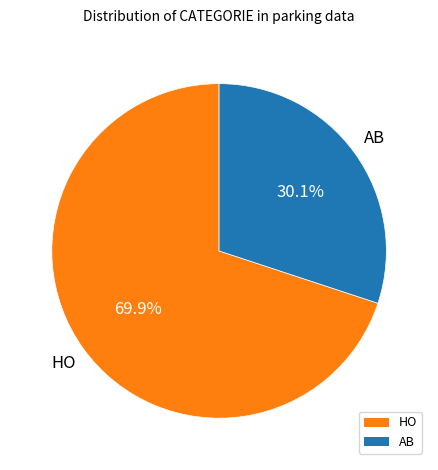

To the nearest percent, what is the combined percentage of HO and AB?

100%